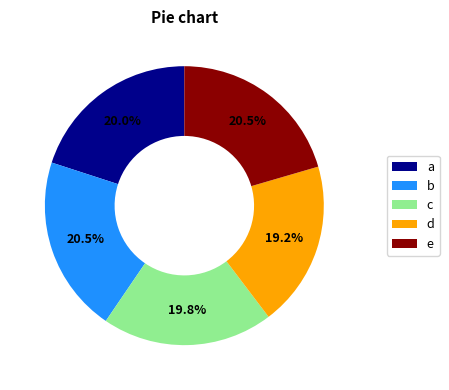

Does a account for over 50% of the chart?

No